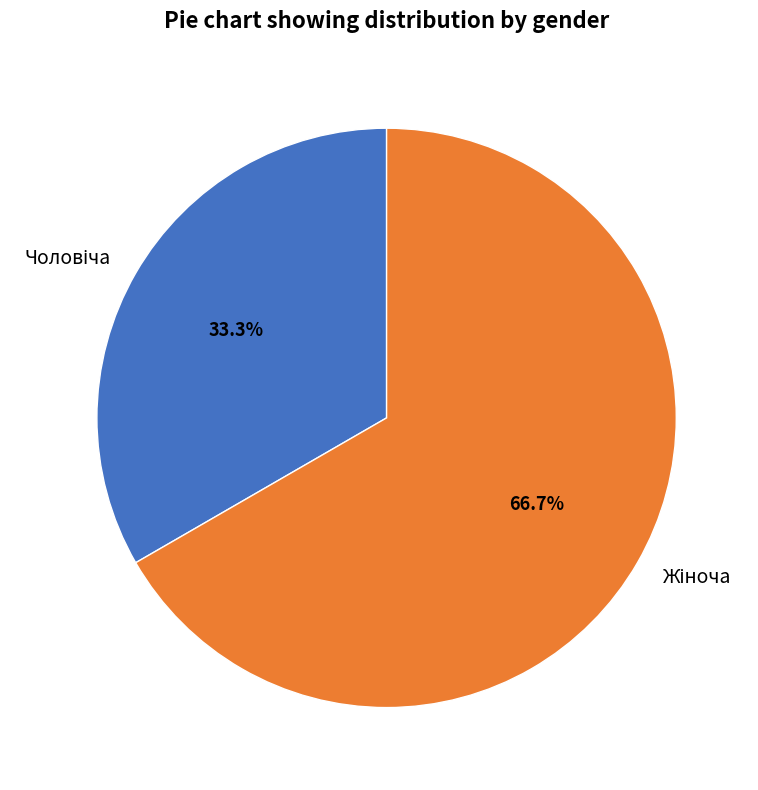

Is there a majority slice in this chart?

Yes